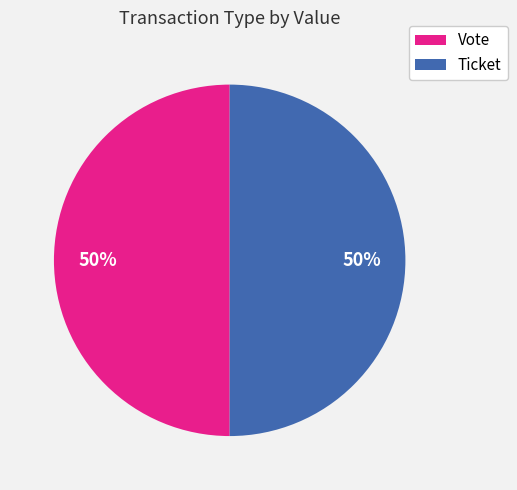

To the nearest percent, what portion does Vote represent?

50%